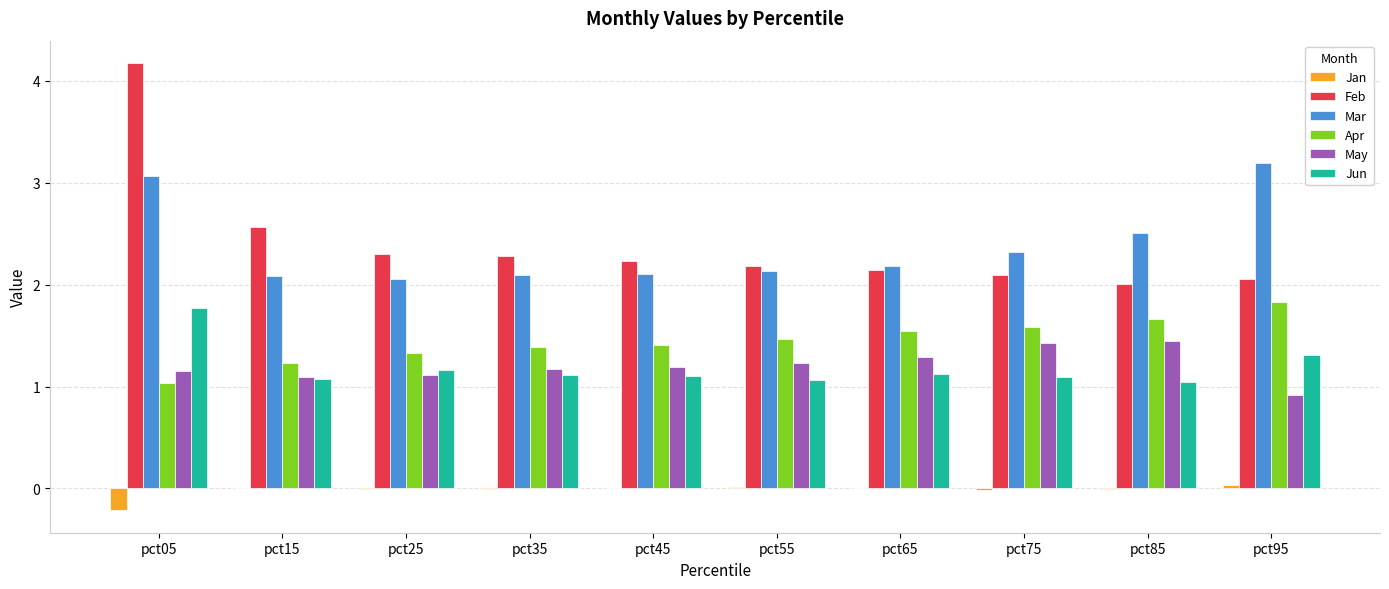

How many groups of bars are there?

10